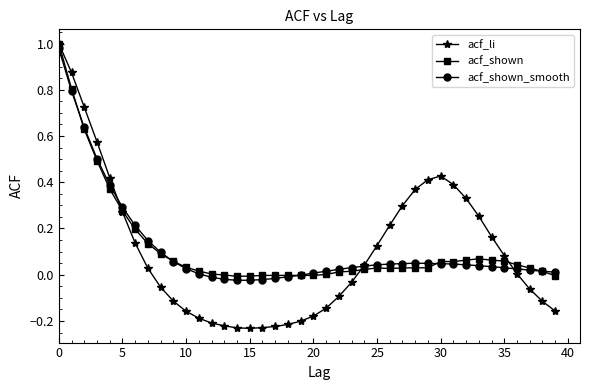

Which series has the largest range (max minus min)?

acf_li